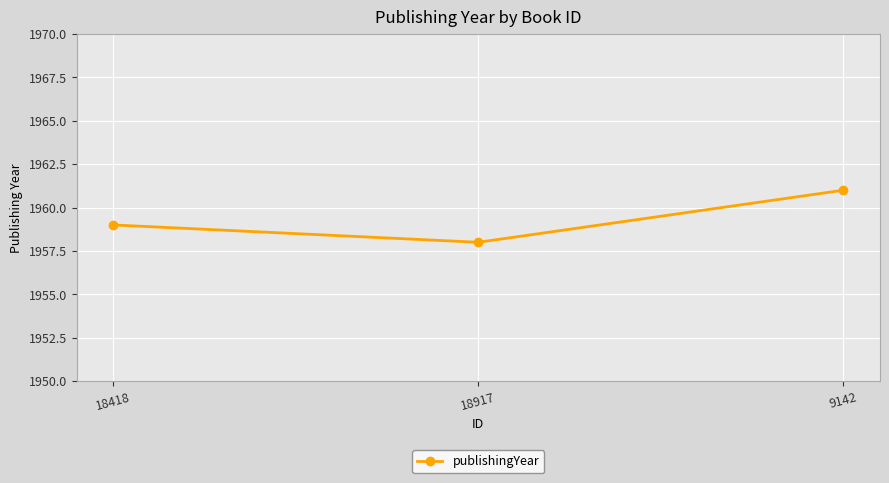

The value at 18418 is 3491. True or false?

False